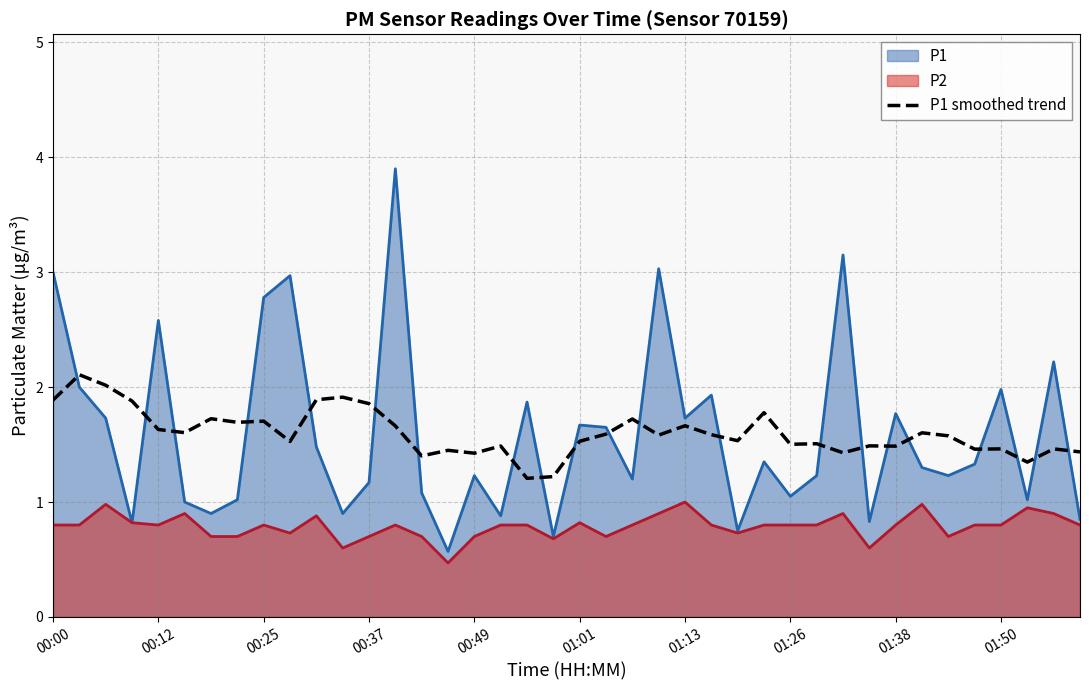

How many points are lower than both their immediate neighbors (excluding endpoints)?

13